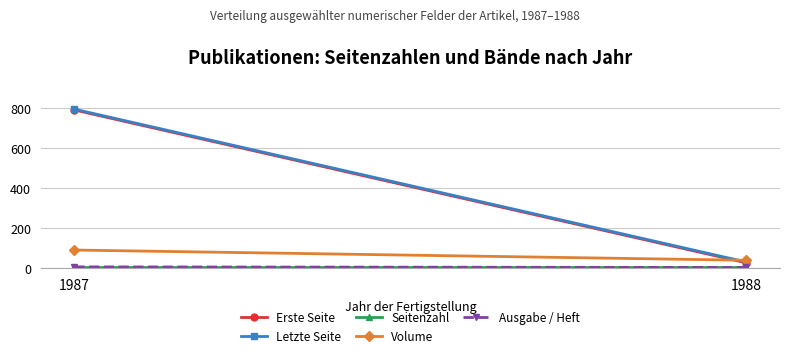

At how many categories does at least one series exceed 67?

1